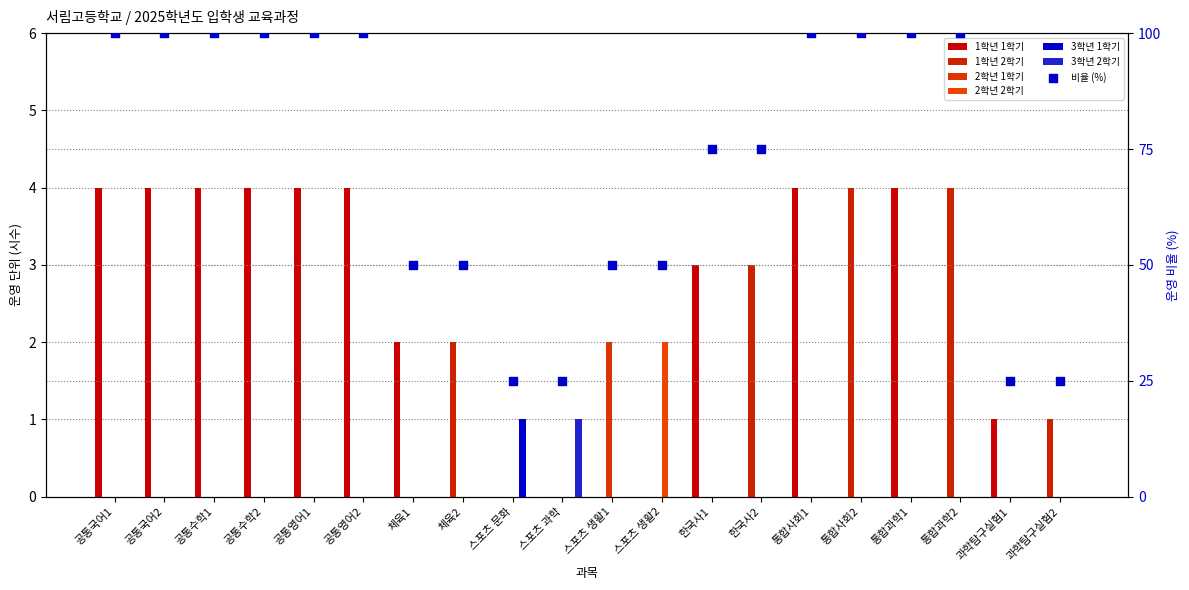

What is the total value across all series at 스포츠 문화?

1